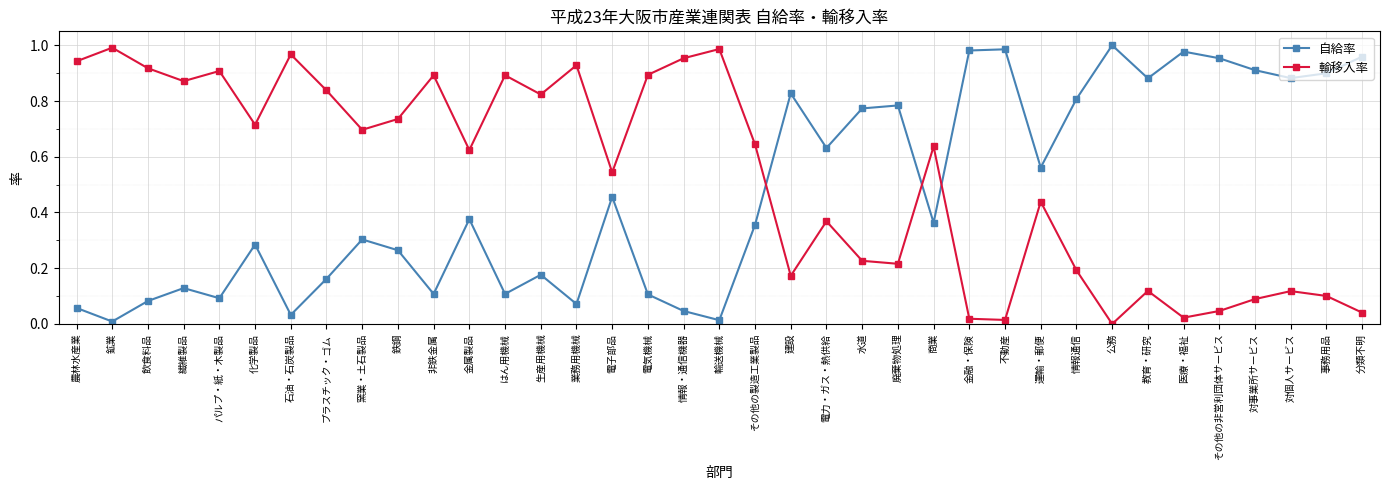

How many values in the 輸移入率 series exceed 0?

36